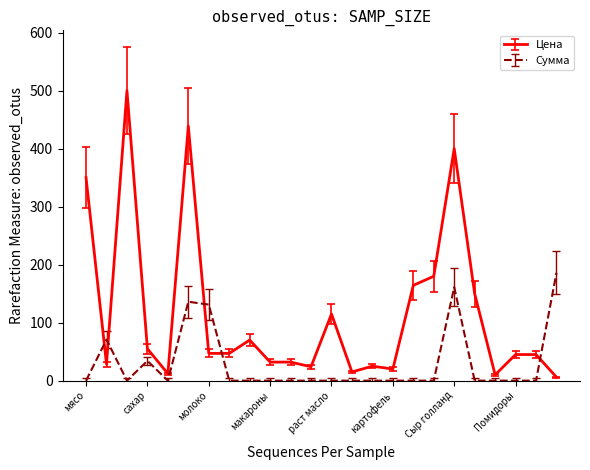

What is the maximum value for Сумма?

186.0